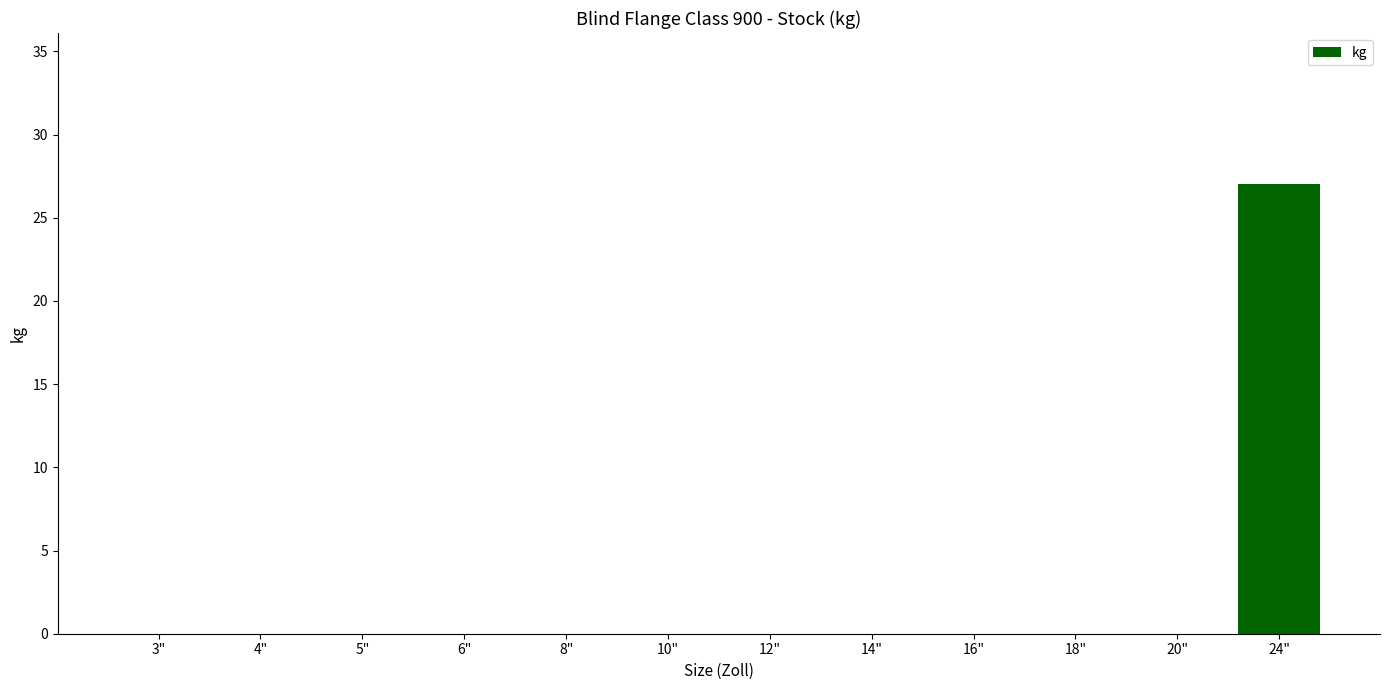

Reading left to right, extract all data points from this chart.

3"=0	4"=0	5"=0	6"=0	8"=0	10"=0	12"=0	14"=0	16"=0	18"=0	20"=0	24"=27